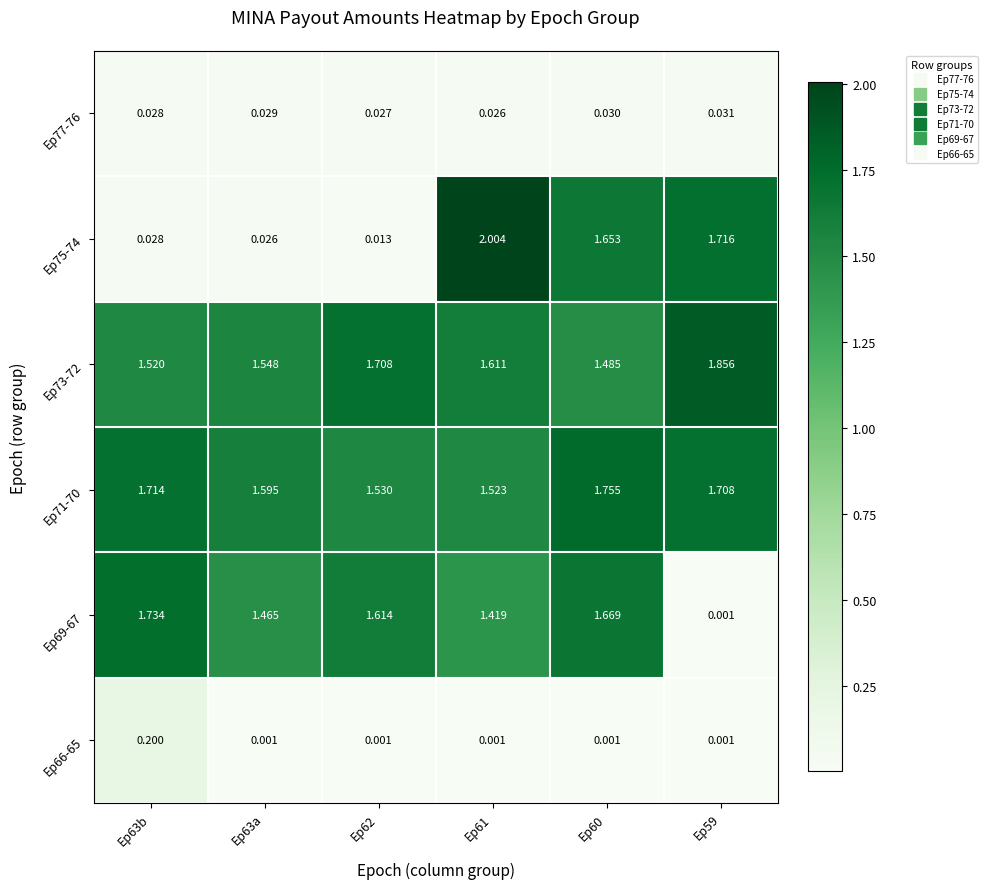

Is the value of Ep71-70 at Ep60 greater than the value of Ep73-72 at Ep60?

Yes